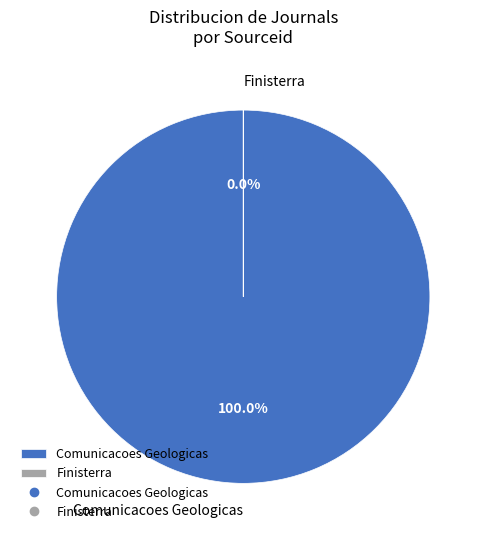

To the nearest percent, what portion does Comunicacoes Geologicas represent?

100%